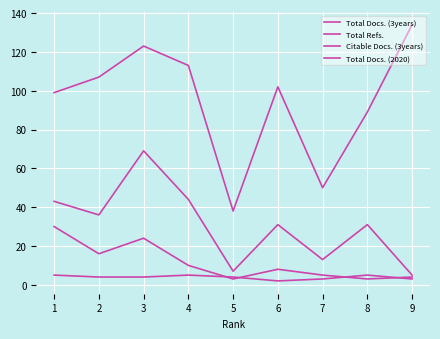

Which series ends up on top after the final intersection of Citable Docs. (3years) and Total Docs. (2020)?

Citable Docs. (3years)